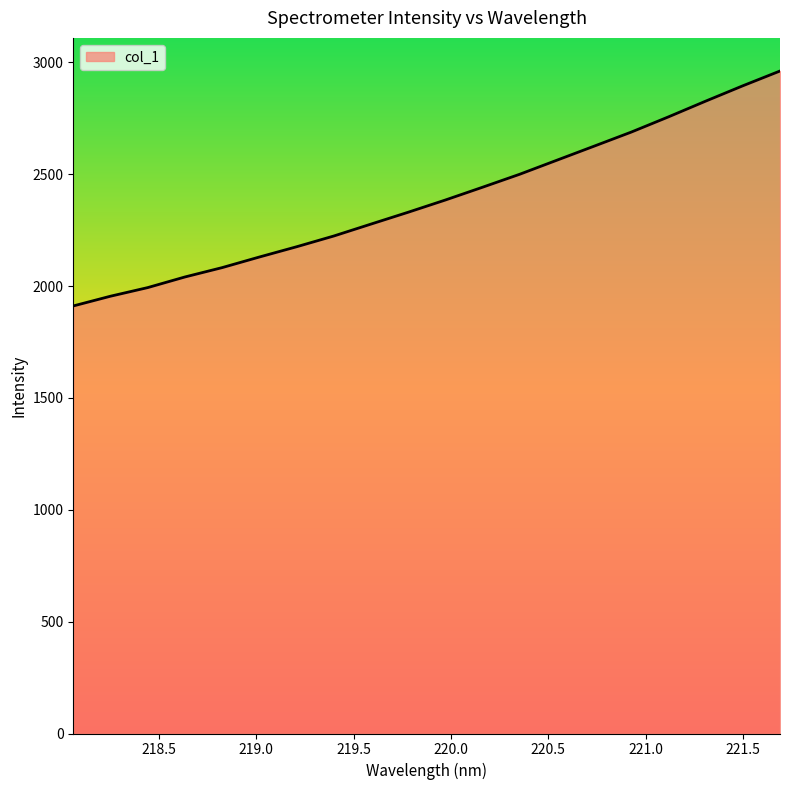

What is the maximum value shown in the chart?

2961.0